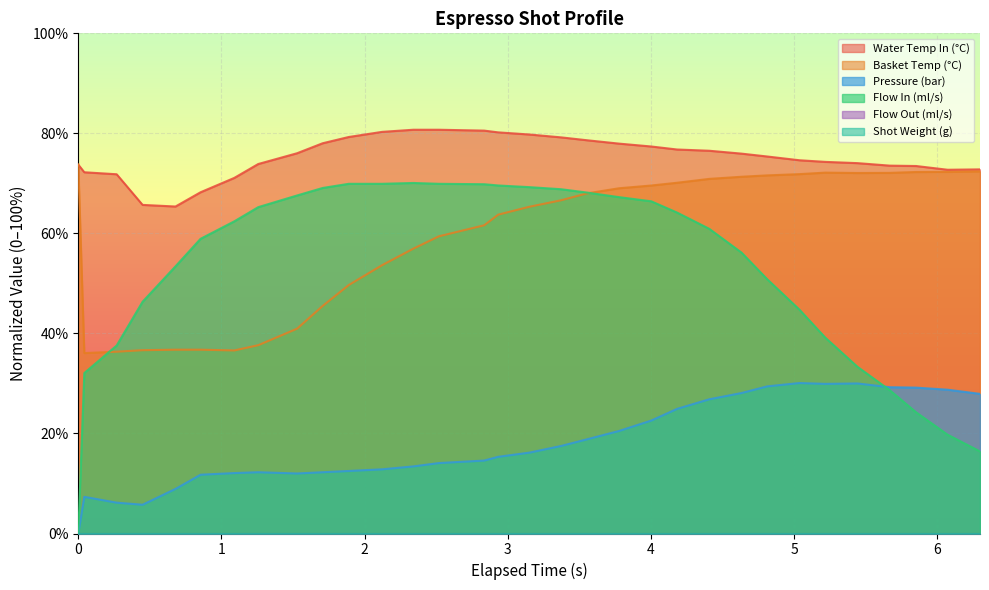

What is the label of the 18th point from the left?

3.372